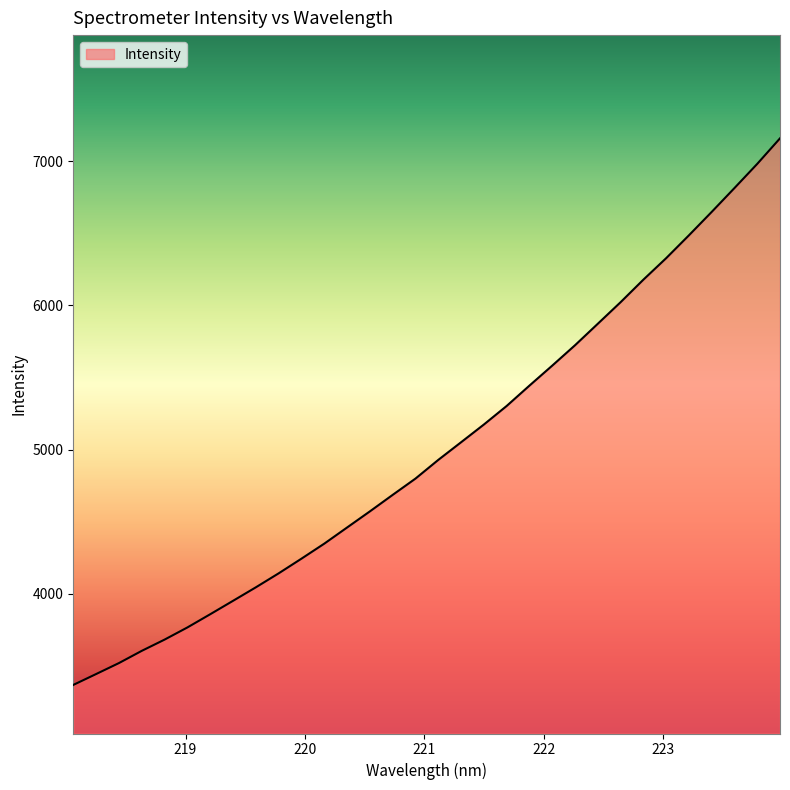

What is the greatest value displayed?

7158.3